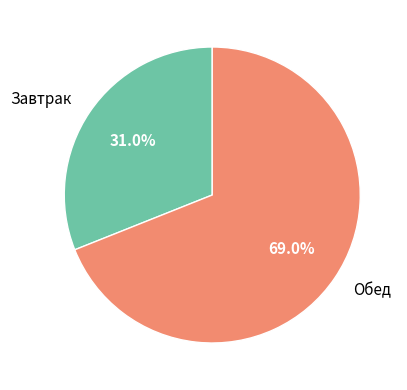

Rank the categories by value from highest to lowest.

Обед, Завтрак